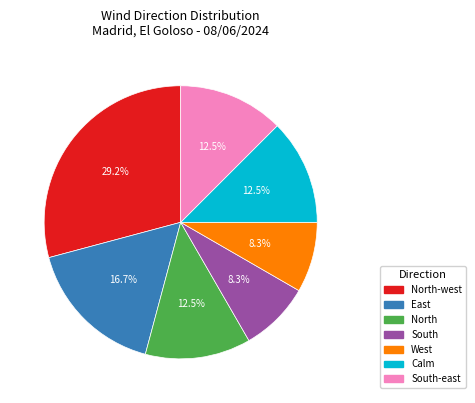

Does any single category account for the majority?

No